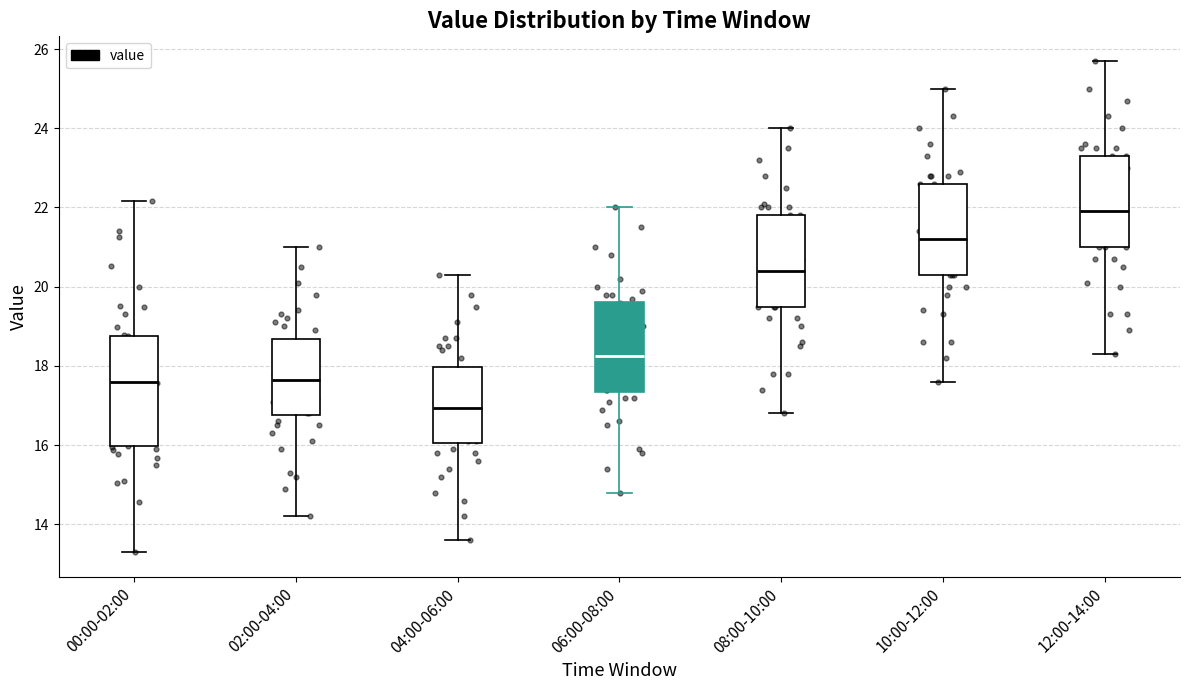

Reading left to right, read every box against the y-axis: the position of its median line, the range the box covers, and the ends of its whiskers. The values are not printed on the chart, so give them approximately, as read against the axis.

00:00-02:00: median 17.6, box 16.0 to 18.8, whiskers 13.4 to 22.2
02:00-04:00: median 17.6, box 16.8 to 18.6, whiskers 14.2 to 21.0
04:00-06:00: median 17.0, box 16.0 to 18.0, whiskers 13.6 to 20.4
06:00-08:00: median 18.2, box 17.4 to 19.6, whiskers 14.8 to 22.0
08:00-10:00: median 20.4, box 19.6 to 21.8, whiskers 16.8 to 24.0
10:00-12:00: median 21.2, box 20.4 to 22.6, whiskers 17.6 to 25.0
12:00-14:00: median 22.0, box 21.0 to 23.4, whiskers 18.4 to 25.8